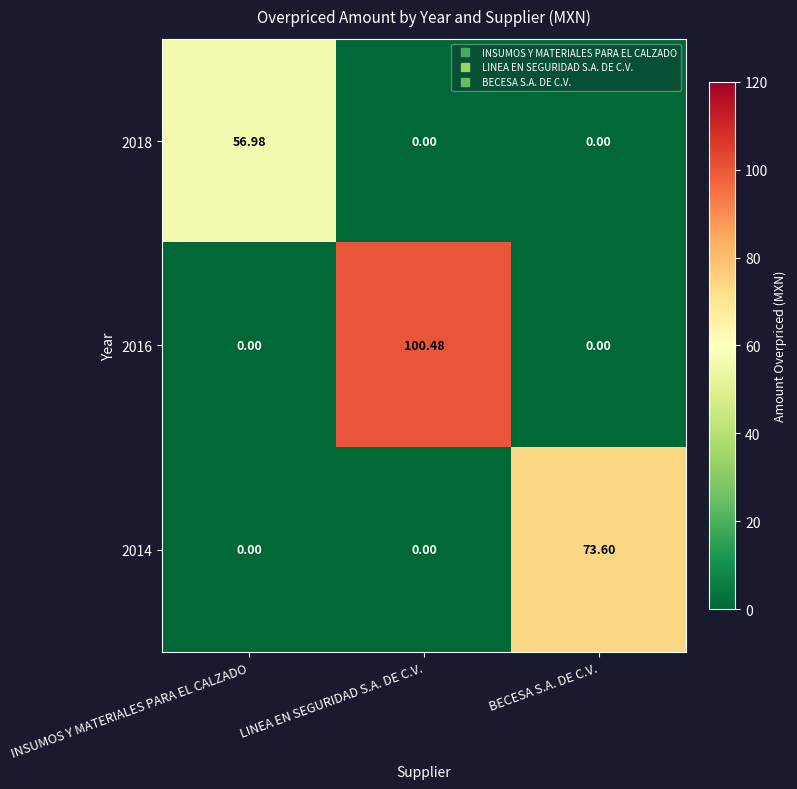

Which label corresponds to the largest value in the chart?

LINEA EN SEGURIDAD S.A. DE C.V.